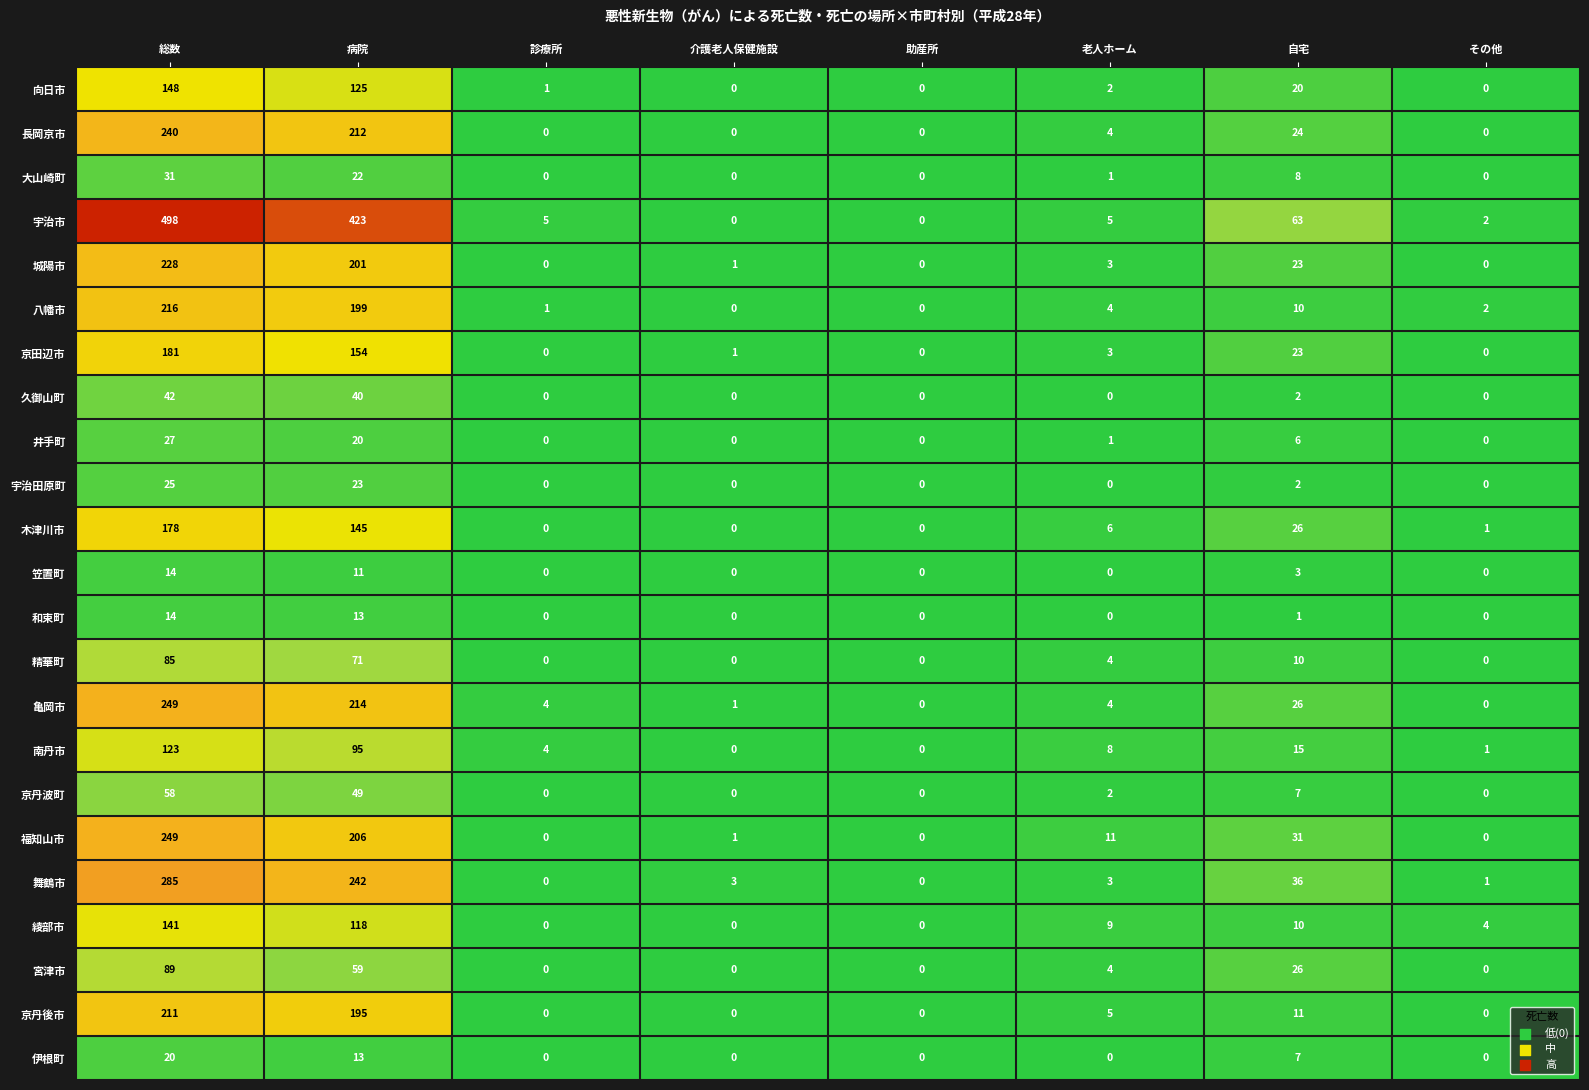

The 舞鶴市 series shows 242 at 病院. True or false?

True